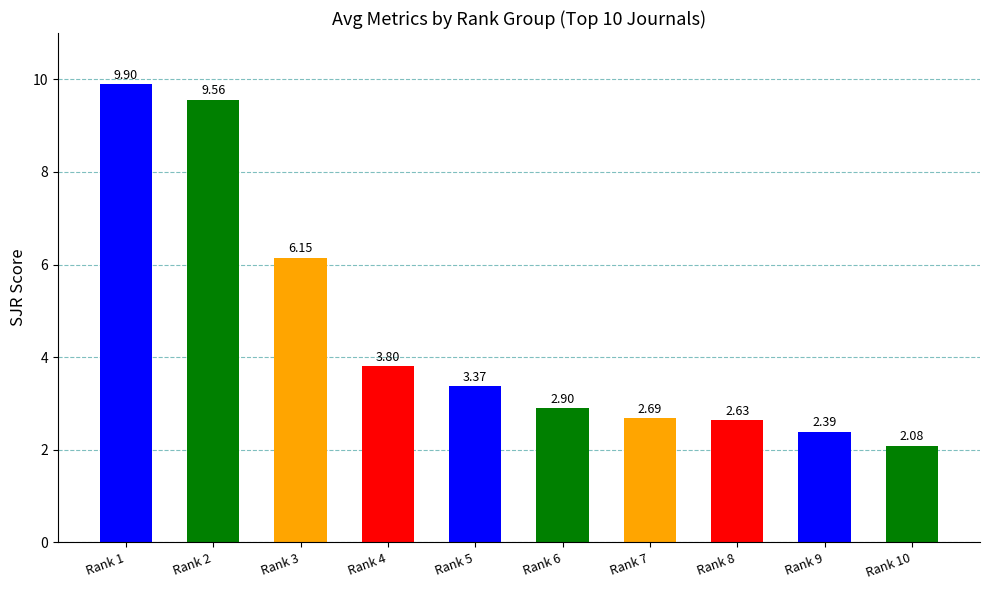

Is it true that the value at Rank 3 is 10.0?

False